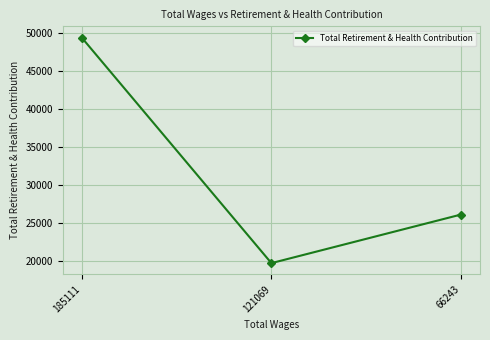

What is the value of the 2nd point from the left?

19691